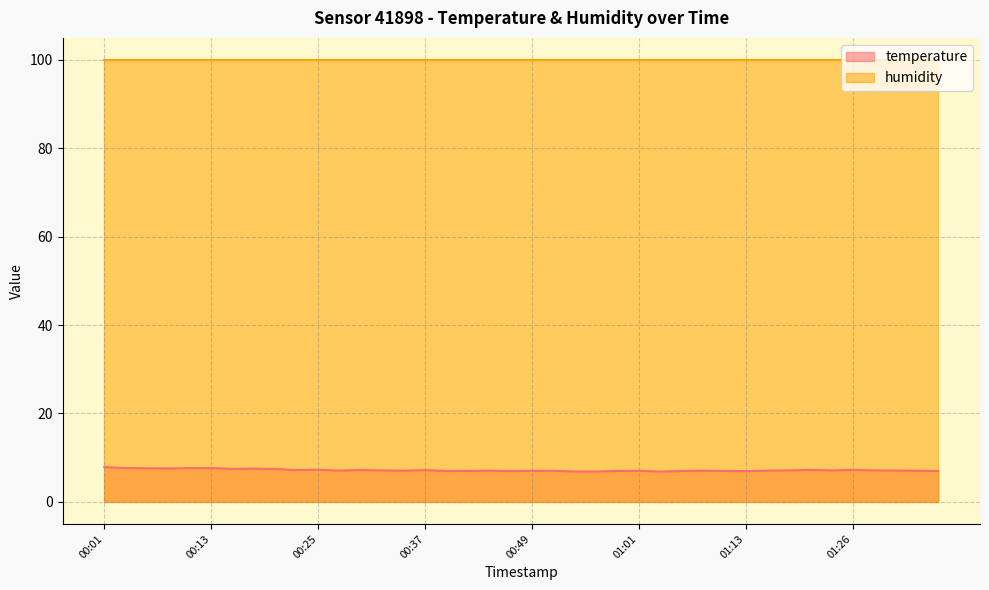

How many data points are less than 7?

11